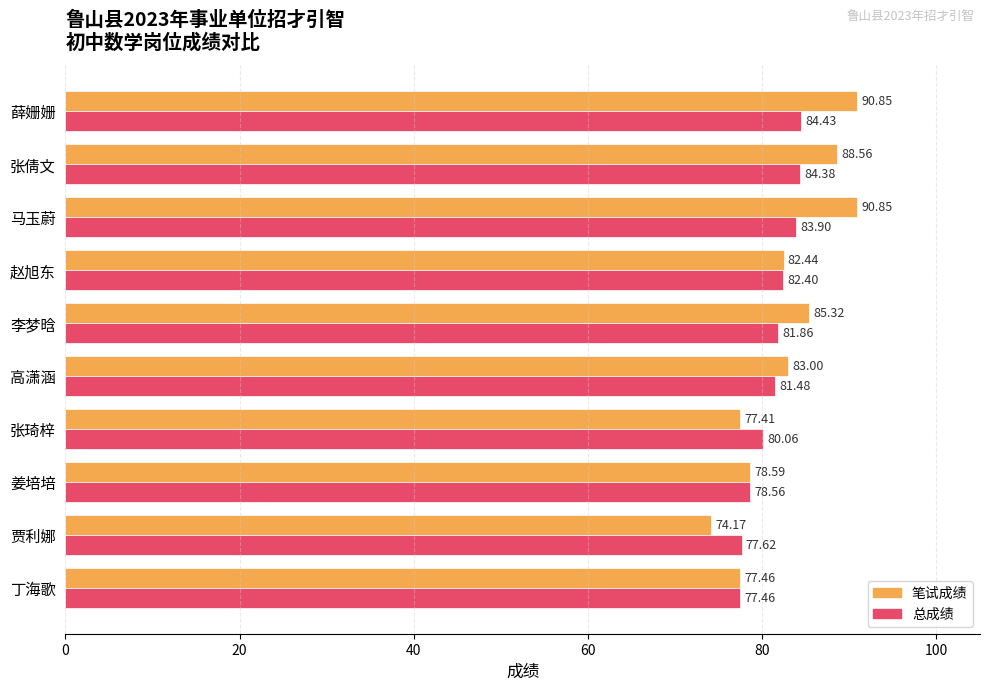

What are all the series names shown in the legend?

笔试成绩, 总成绩